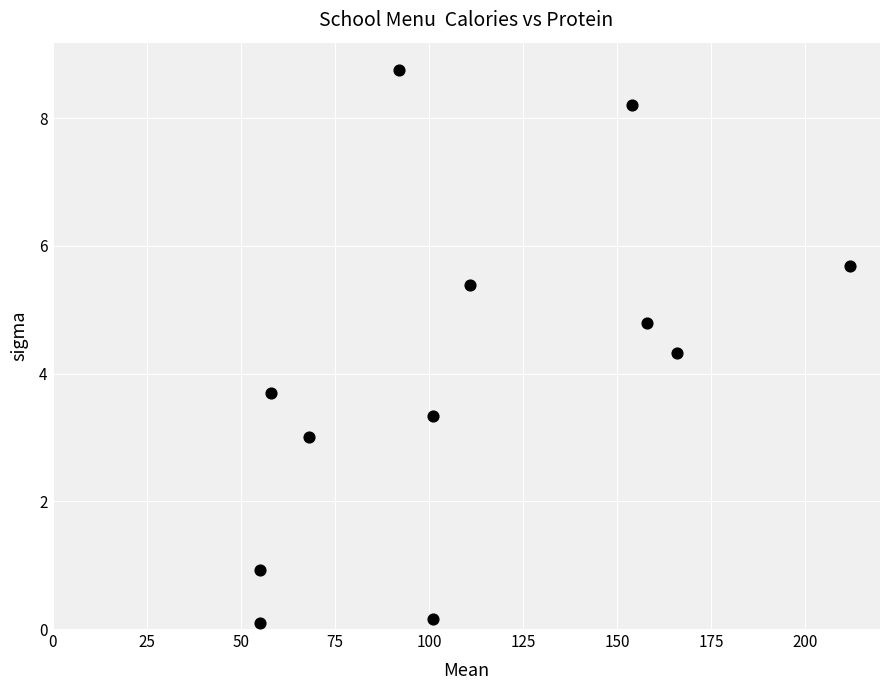

What is the average X value?

110.9